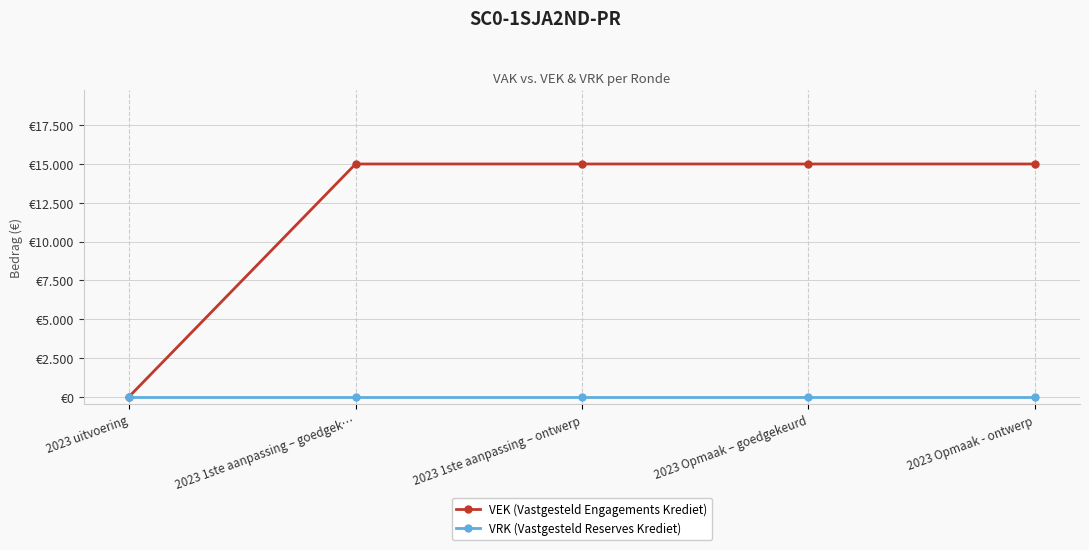

Reading right to left, extract all data points from this chart.

VEK (Vastgesteld Engagements Krediet): 15000	15000	15000	15000	0
VRK (Vastgesteld Reserves Krediet): 0	0	0	0	0